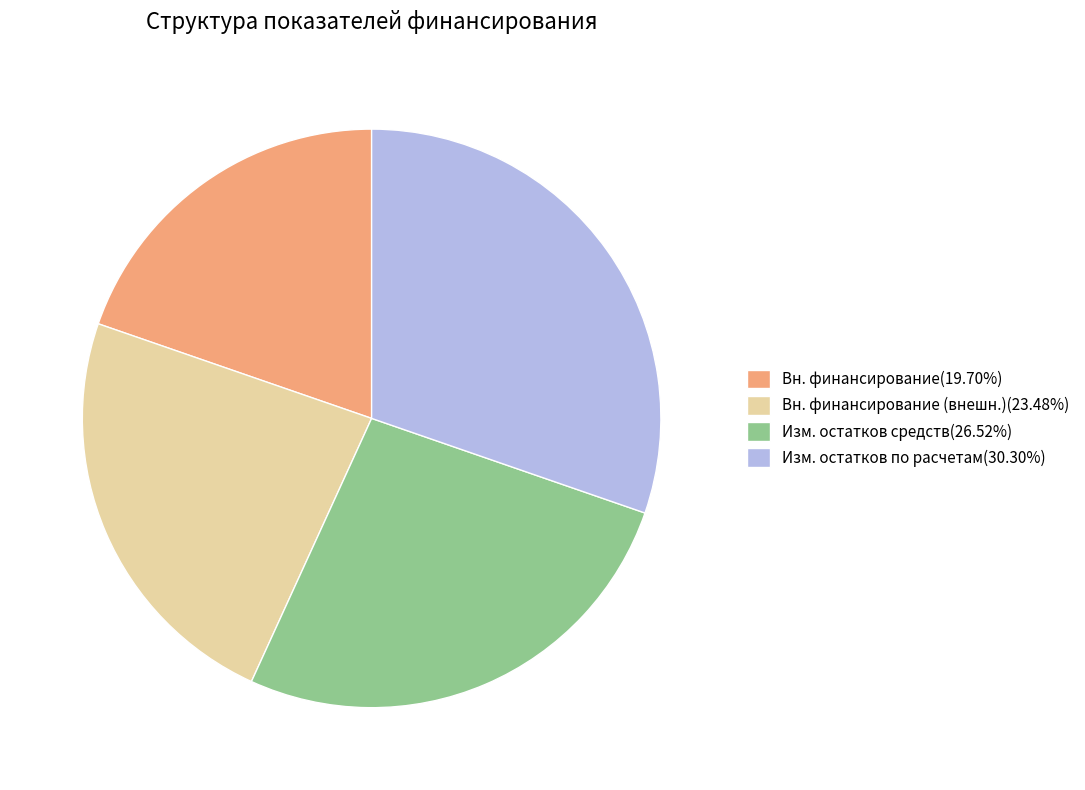

What is the ratio of the value at Изм. остатков по расчетам(30.30%) to the value at Вн. финансирование (внешн.)(23.48%)?

1.3